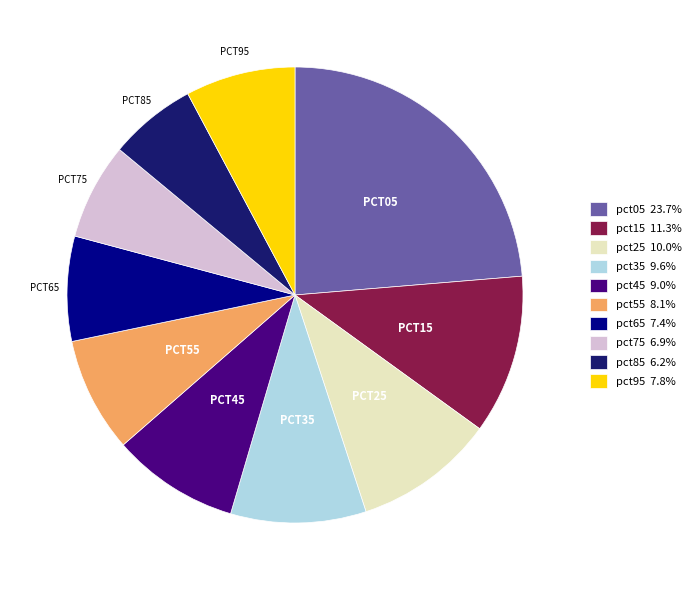

Combined, do pct85 and pct95 account for over 50%?

No